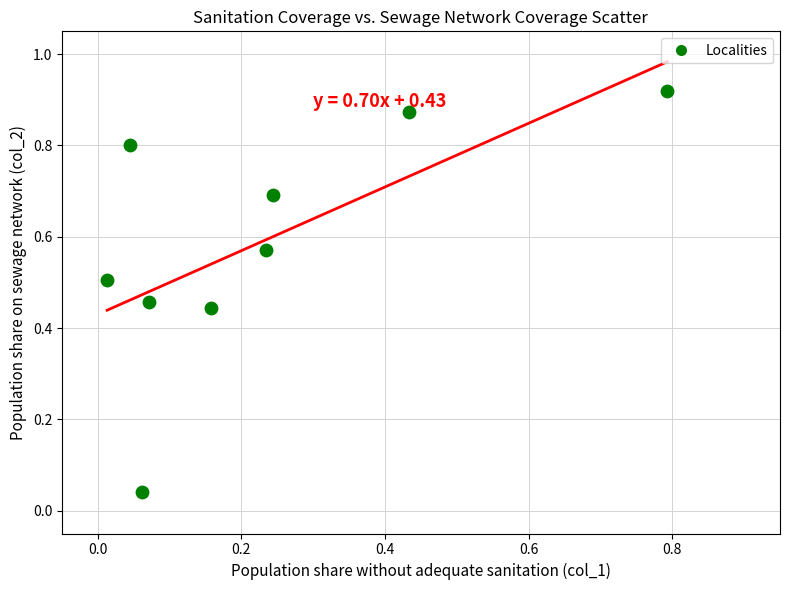

What is the range of X values (max minus min)?

0.8